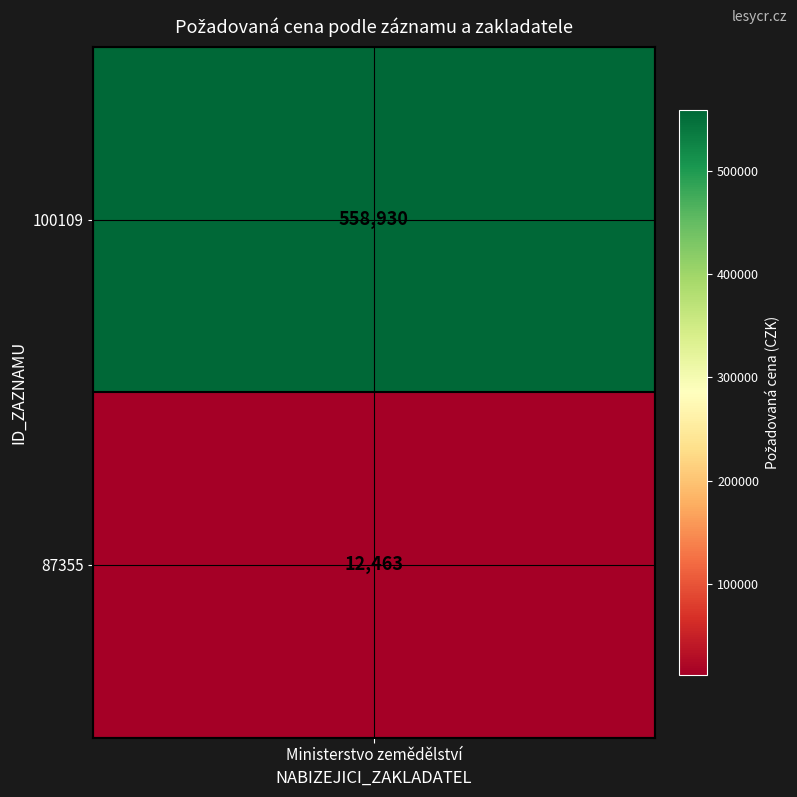

The value at 0 is 558930. True or false?

True